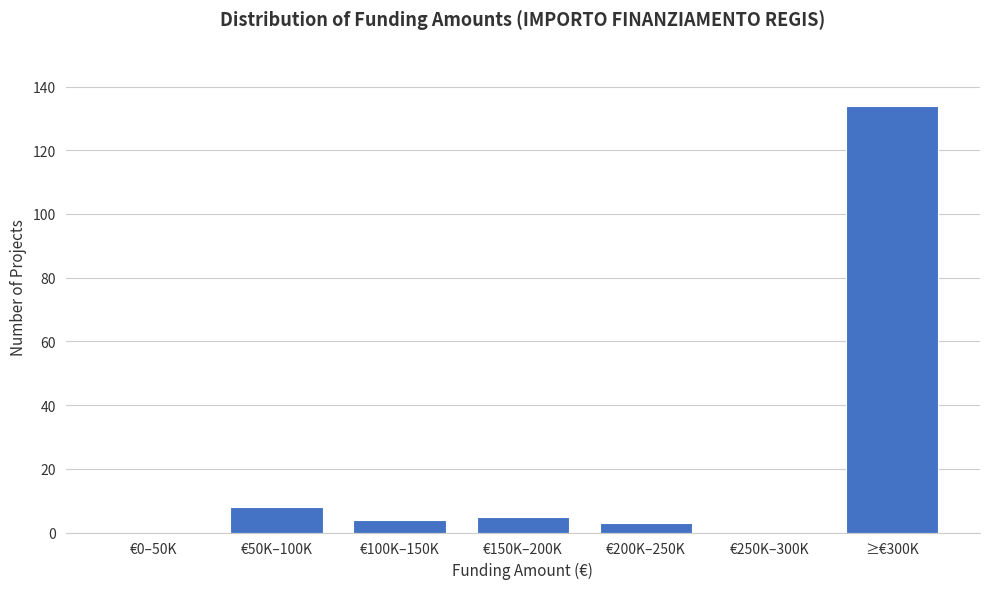

Reading left to right, transcribe all the data shown in this chart.

€0–50K=0	€50K–100K=8	€100K–150K=4	€150K–200K=5	€200K–250K=3	€250K–300K=0	≥€300K=134